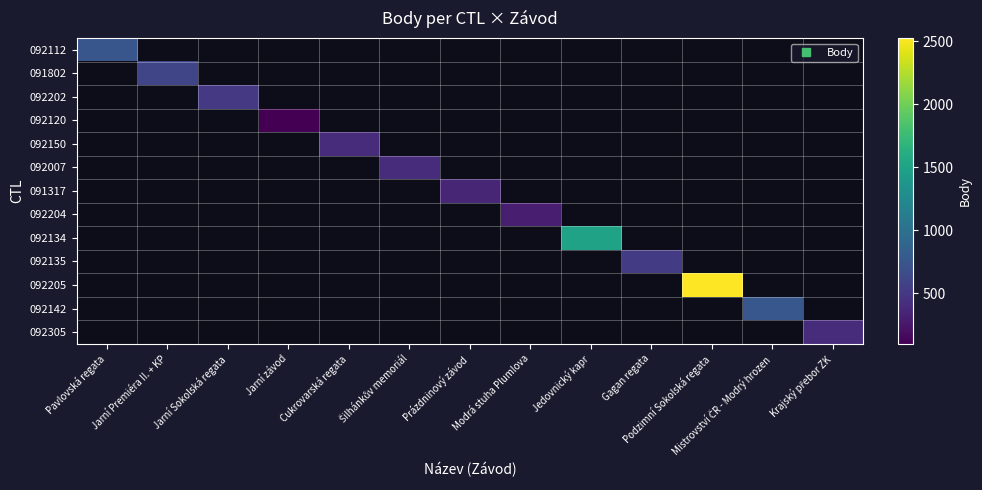

Is the value of 092135 at Jarní Premiéra II. + KP greater than the value of 091802 at Podzimní Sokolská regata?

No